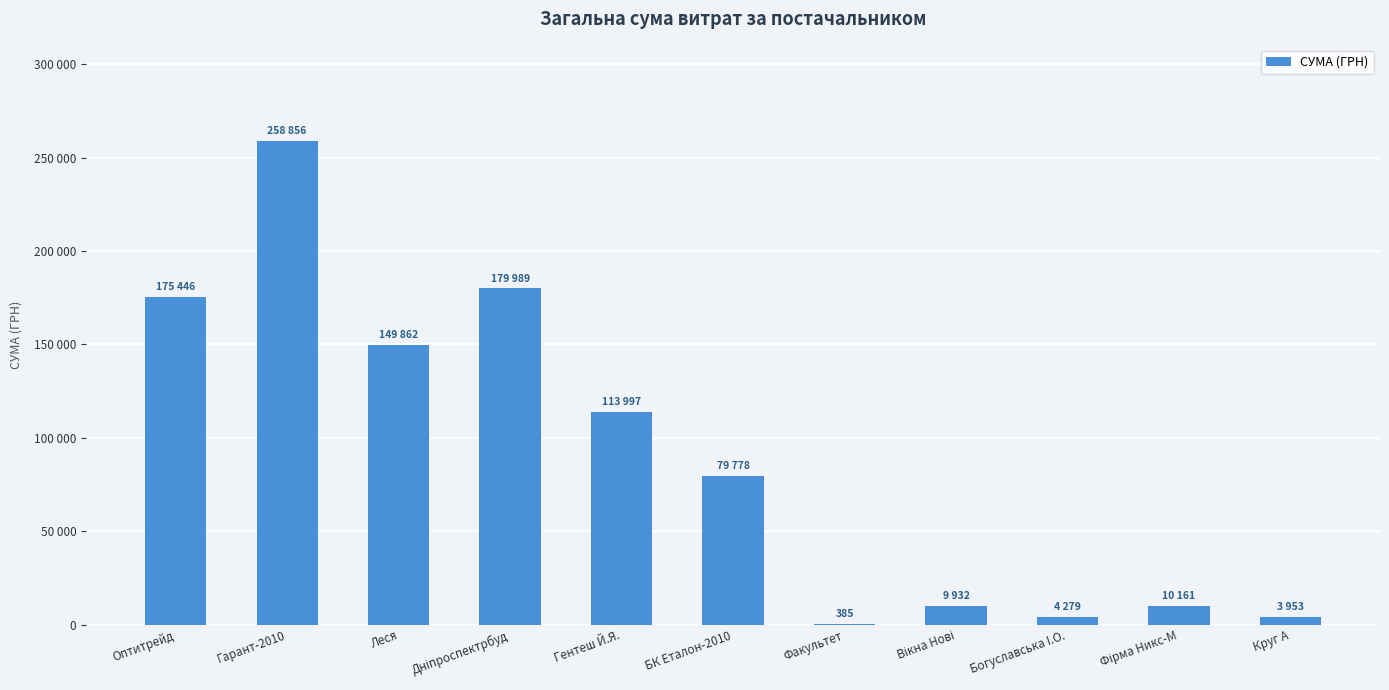

Are the bars horizontal?

No